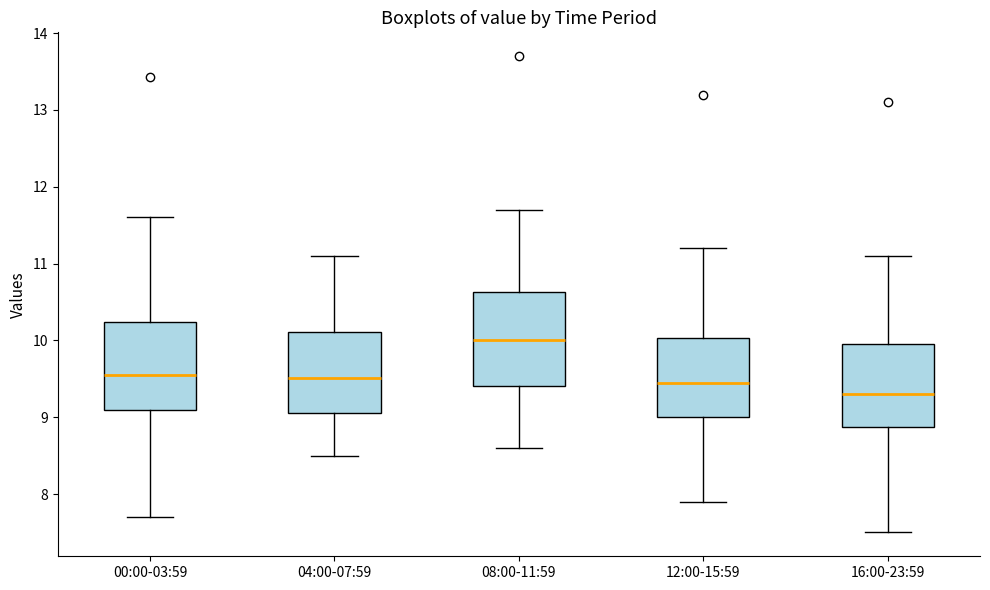

Which box's median line is the highest?

08:00-11:59